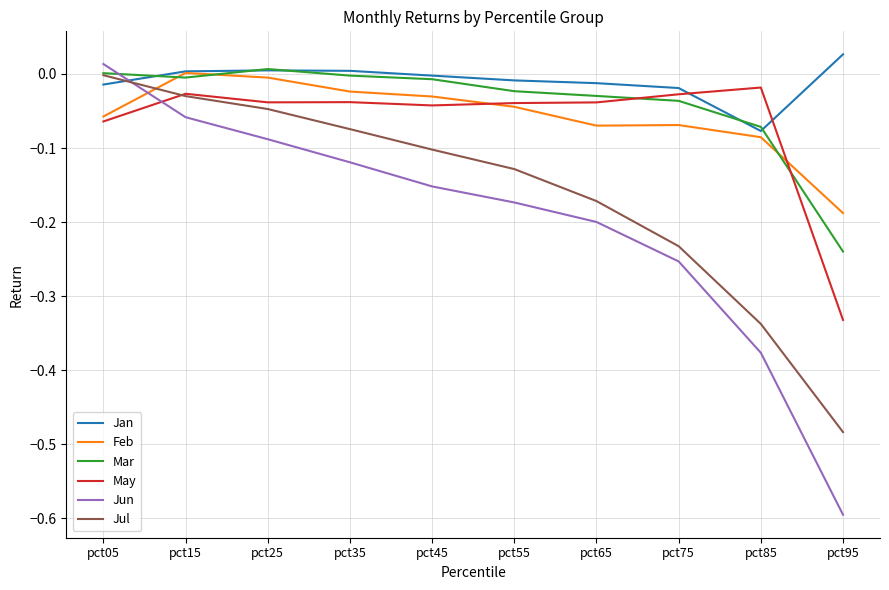

How many intersections are there between Mar and Jun?

1